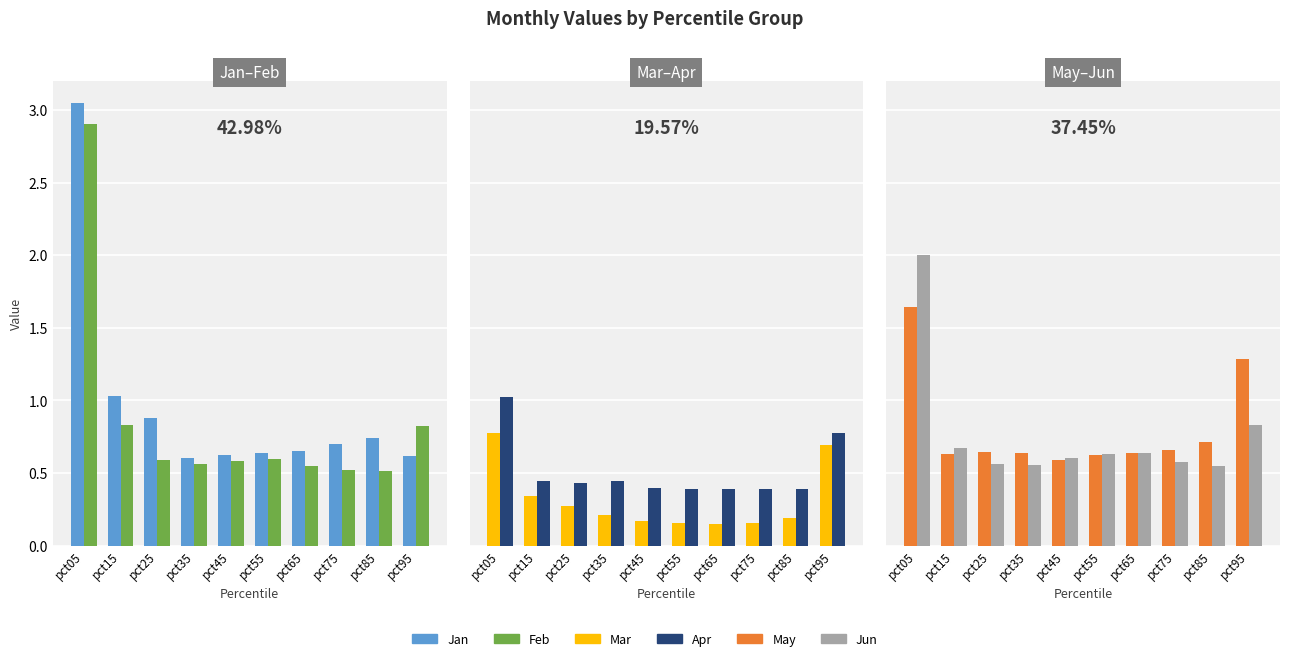

Which series changed the most between pct25 and pct45?

Jan